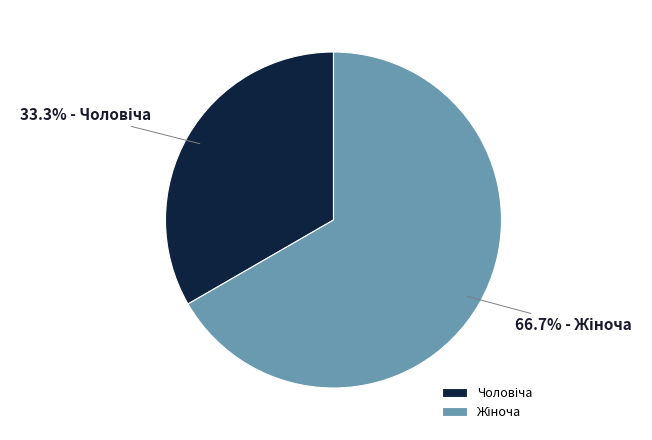

Is there any slice that represents more than half of the pie?

Yes